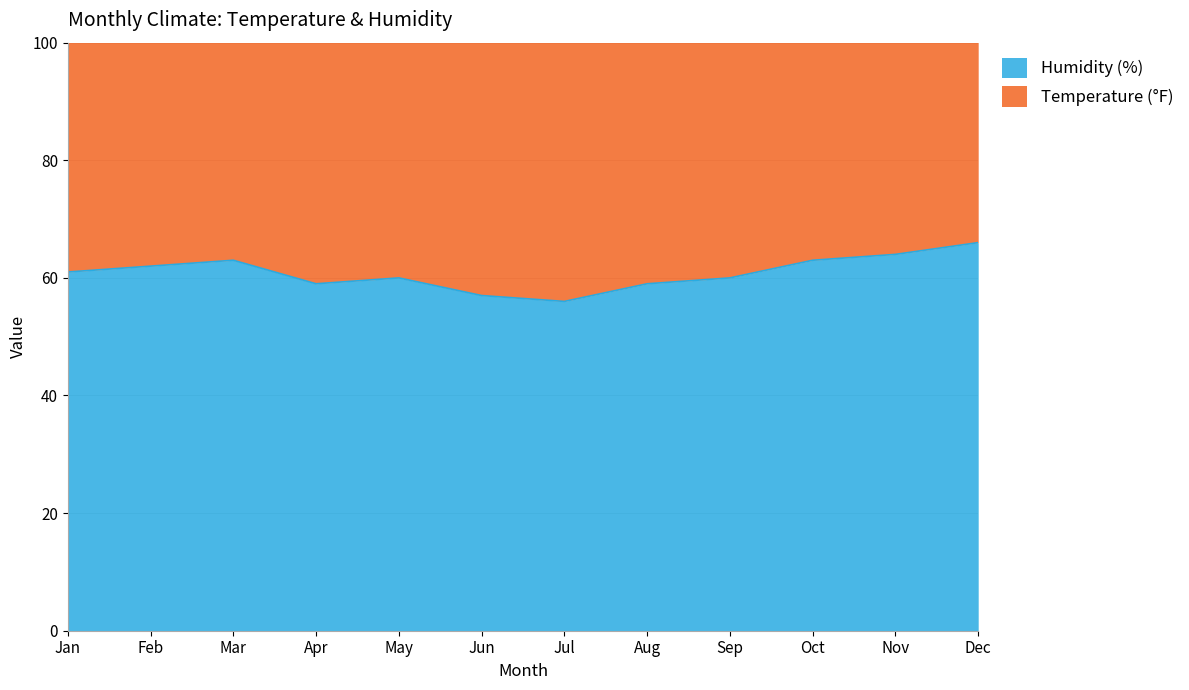

Where is the data nearest to the value 61?

Jan